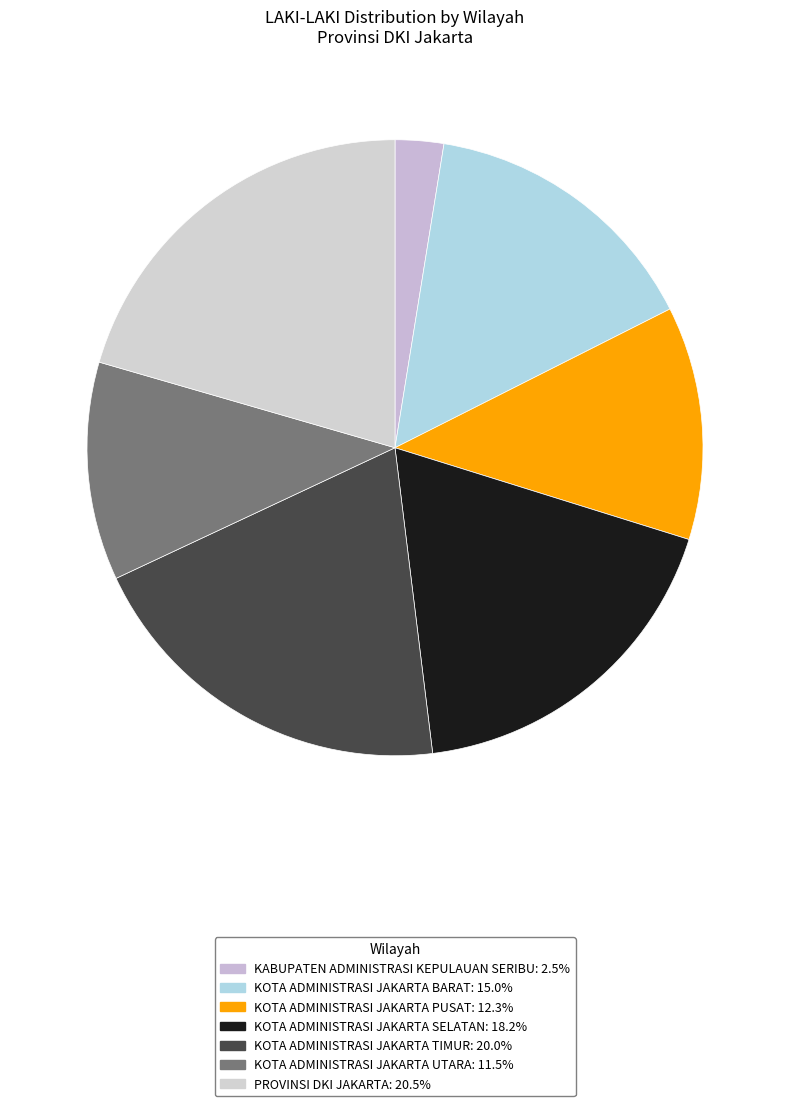

To the nearest percent, what percentage of the pie is KOTA ADMINISTRASI JAKARTA SELATAN?

18%